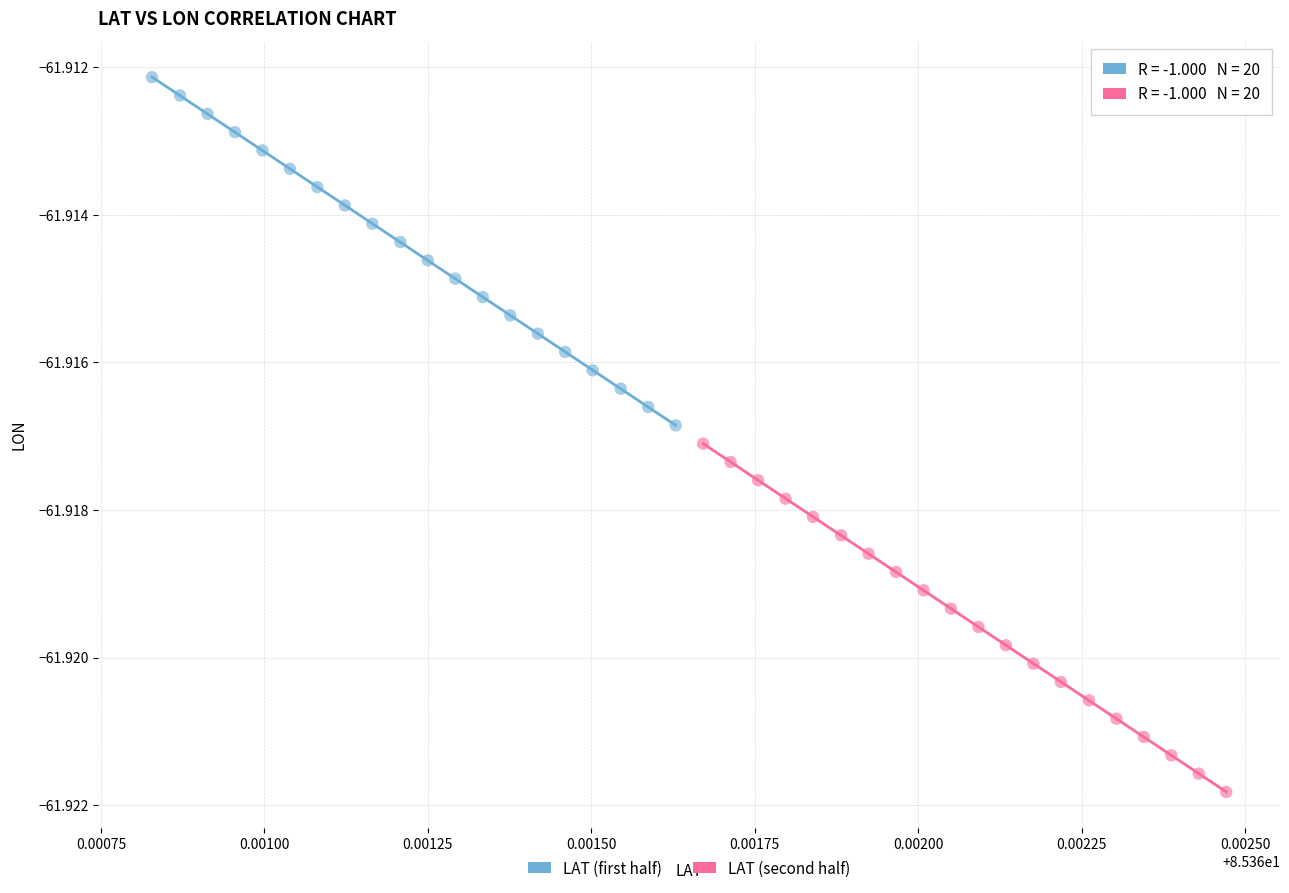

What are all the series names shown in the legend?

LAT (first half), LAT (second half)